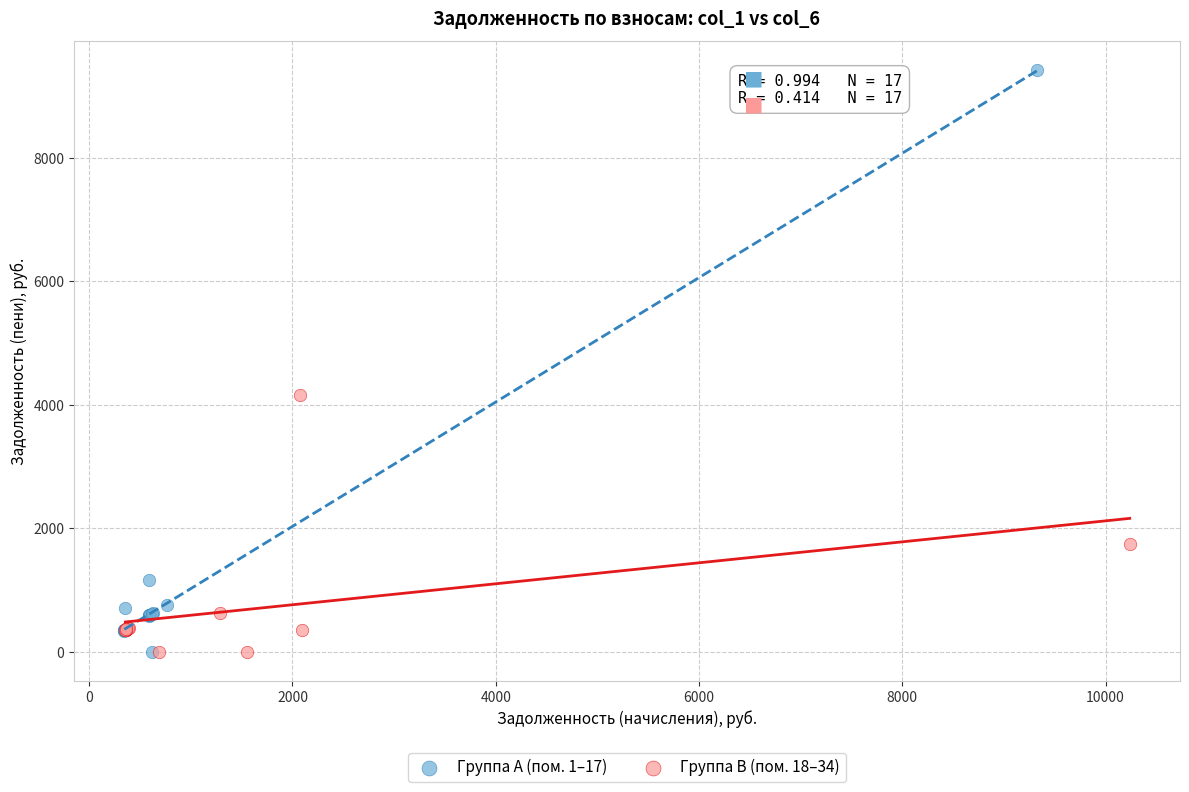

Which series contains the highest Y value?

Группа A (пом. 1–17)